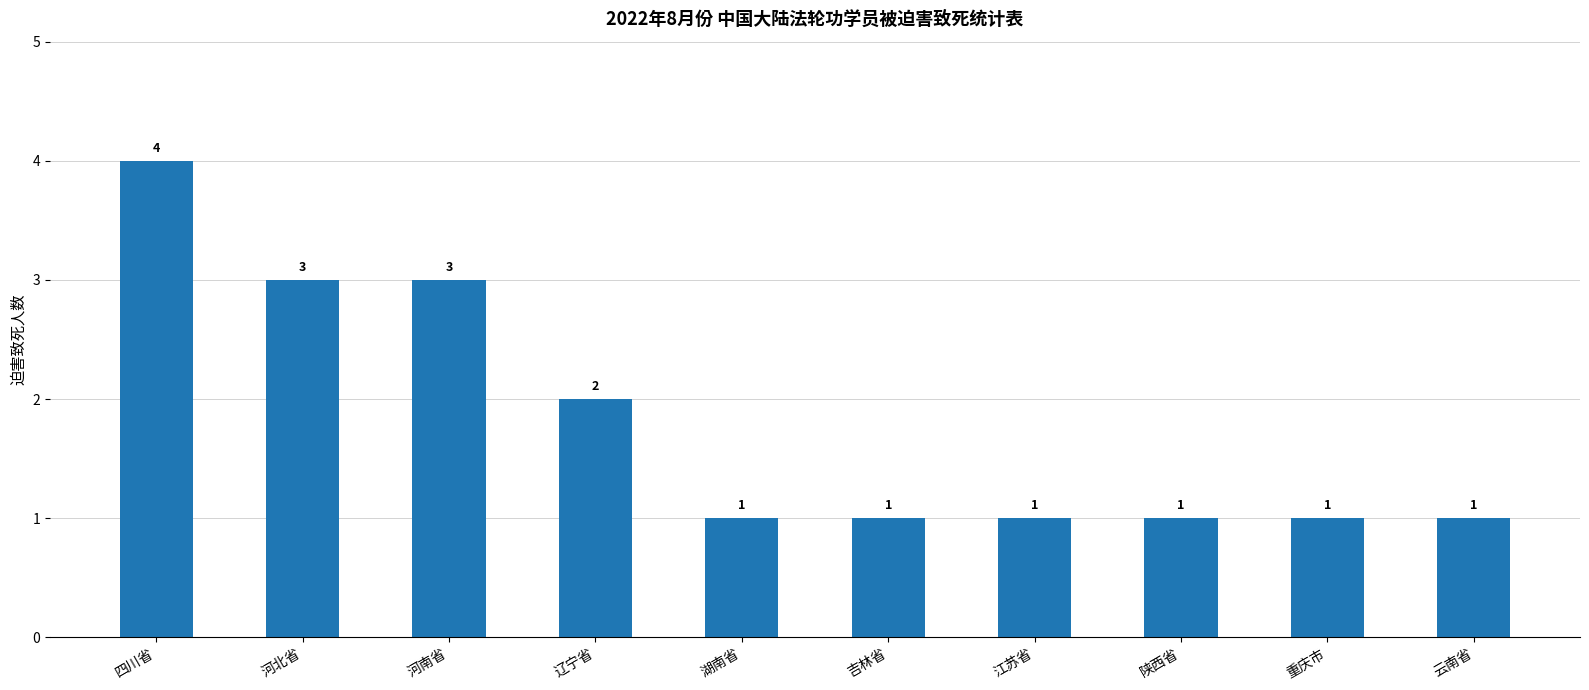

What is the difference between the maximum and second lowest values?

3